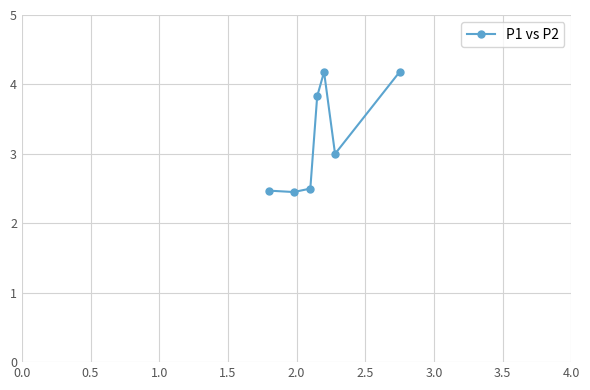

How many lines are shown in the chart?

1